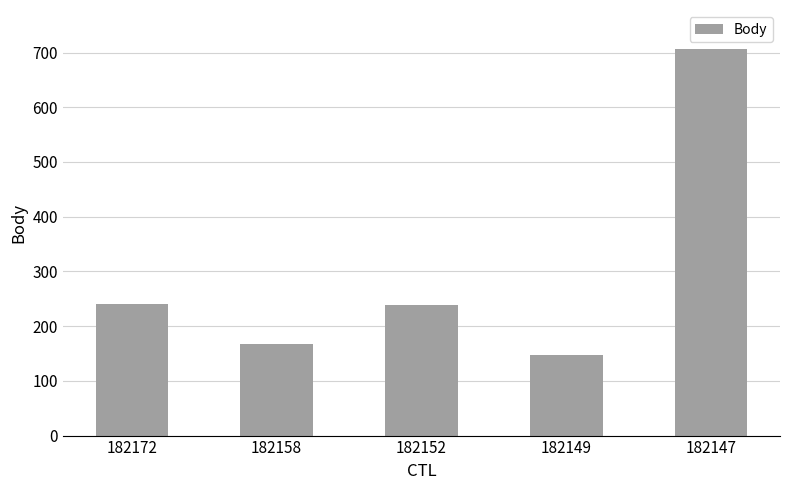

What is the value of the 2nd bar from the left?

168